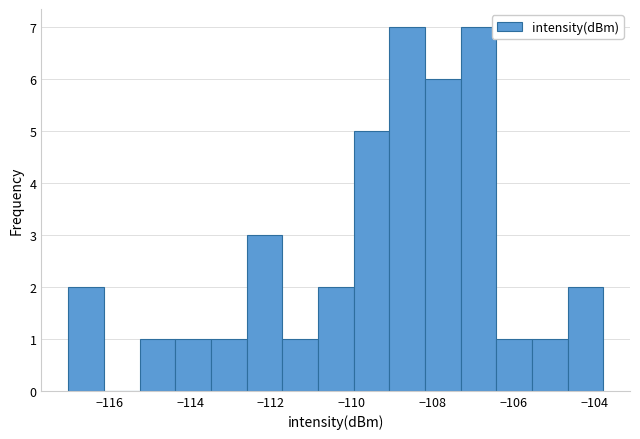

Reading left to right, list every bar in this chart as the range it spans on the x-axis followed by its height. Neither the bar edges nor the heights are printed on the chart, so give them approximately, as read against the axes.

-117.0 to -116.2: 2
-116.2 to -115.2: 0
-115.2 to -114.4: 1
-114.4 to -113.4: 1
-113.4 to -112.6: 1
-112.6 to -111.8: 3
-111.8 to -110.8: 1
-110.8 to -110.0: 2
-110.0 to -109.0: 5
-109.0 to -108.2: 7
-108.2 to -107.4: 6
-107.4 to -106.4: 7
-106.4 to -105.6: 1
-105.6 to -104.6: 1
-104.6 to -103.8: 2